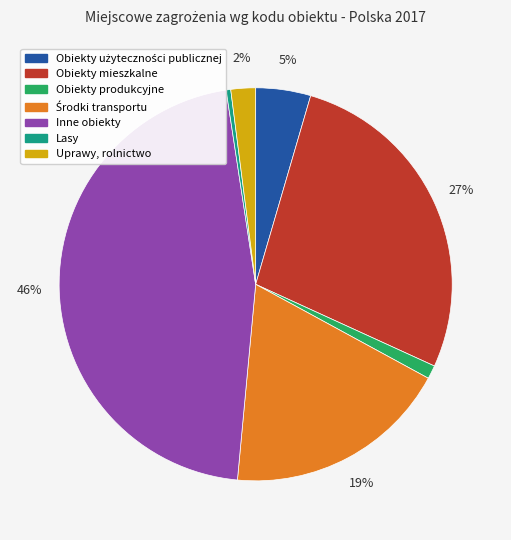

Do Uprawy, rolnictwo and Obiekty produkcyjne together represent more than half of the pie?

No